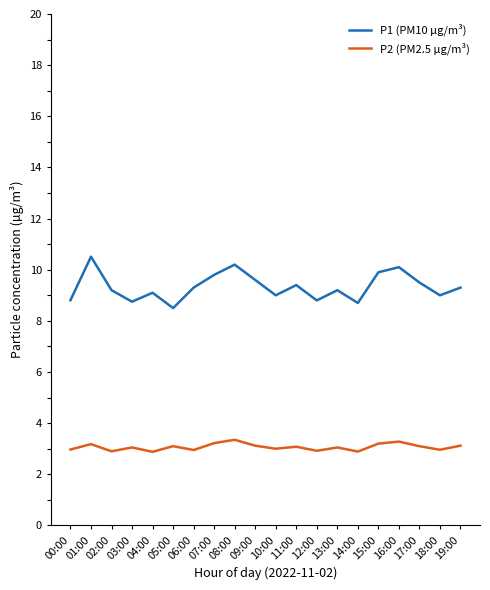

True or false: P1 (PM10 µg/m³) and P2 (PM2.5 µg/m³) intersect in this chart.

False